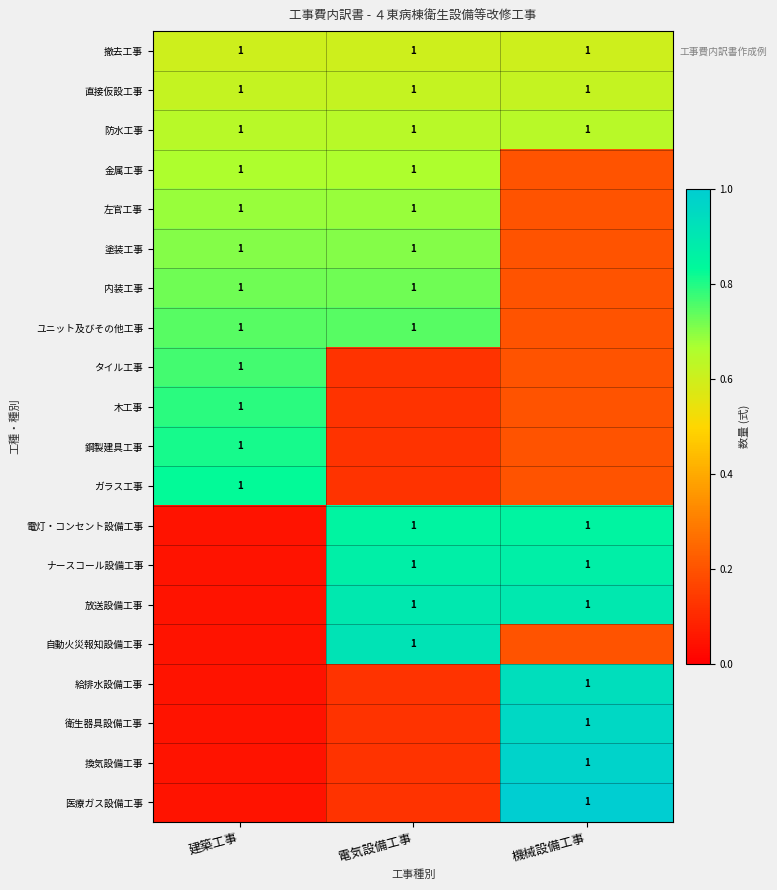

True or false: タイル工事 has a value of 0.2 at 電気設備工事.

False